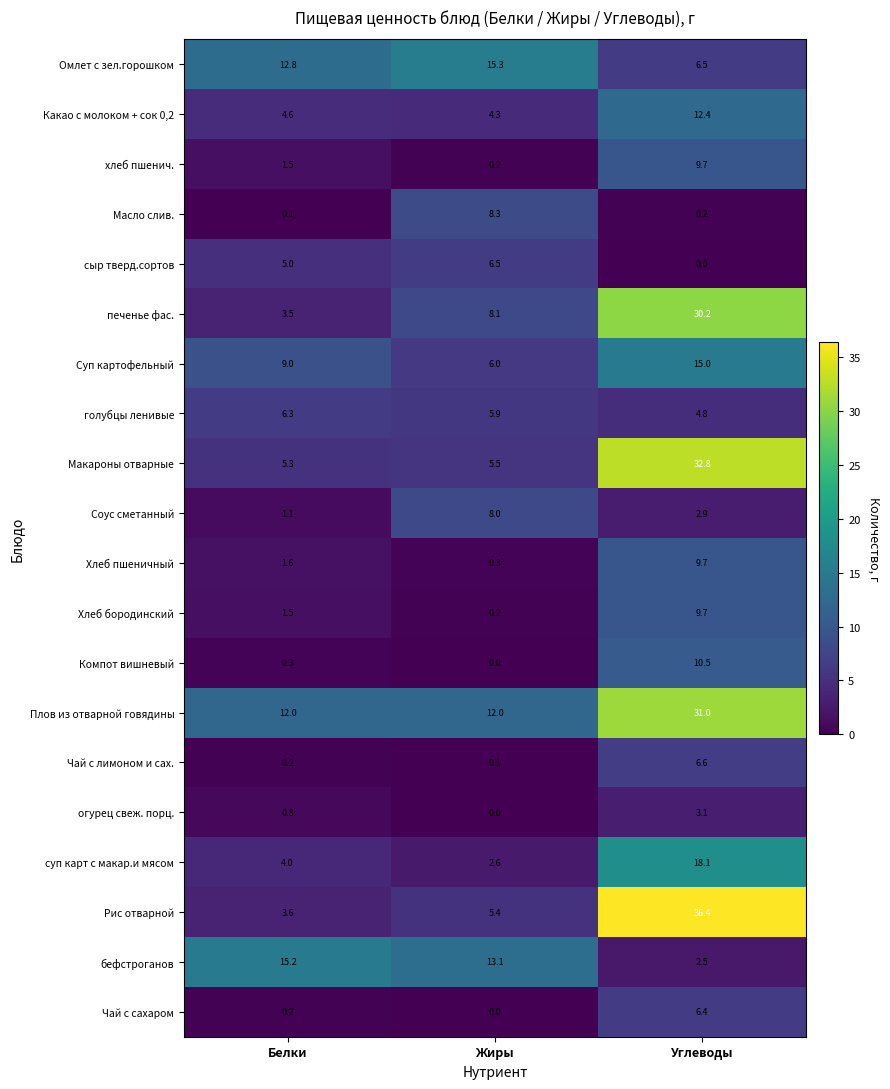

What is the sum of all суп карт с макар.и мясом values?

24.7